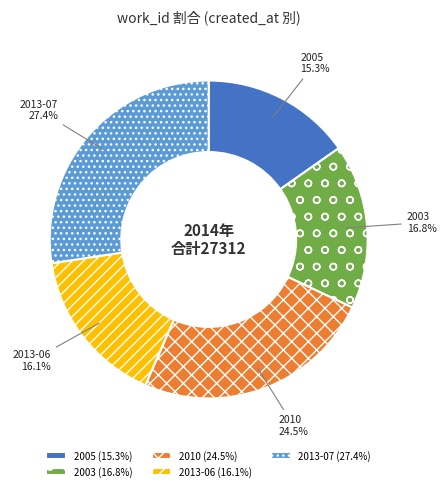

Is the sum of 2003 and 2013-07 greater than half?

No